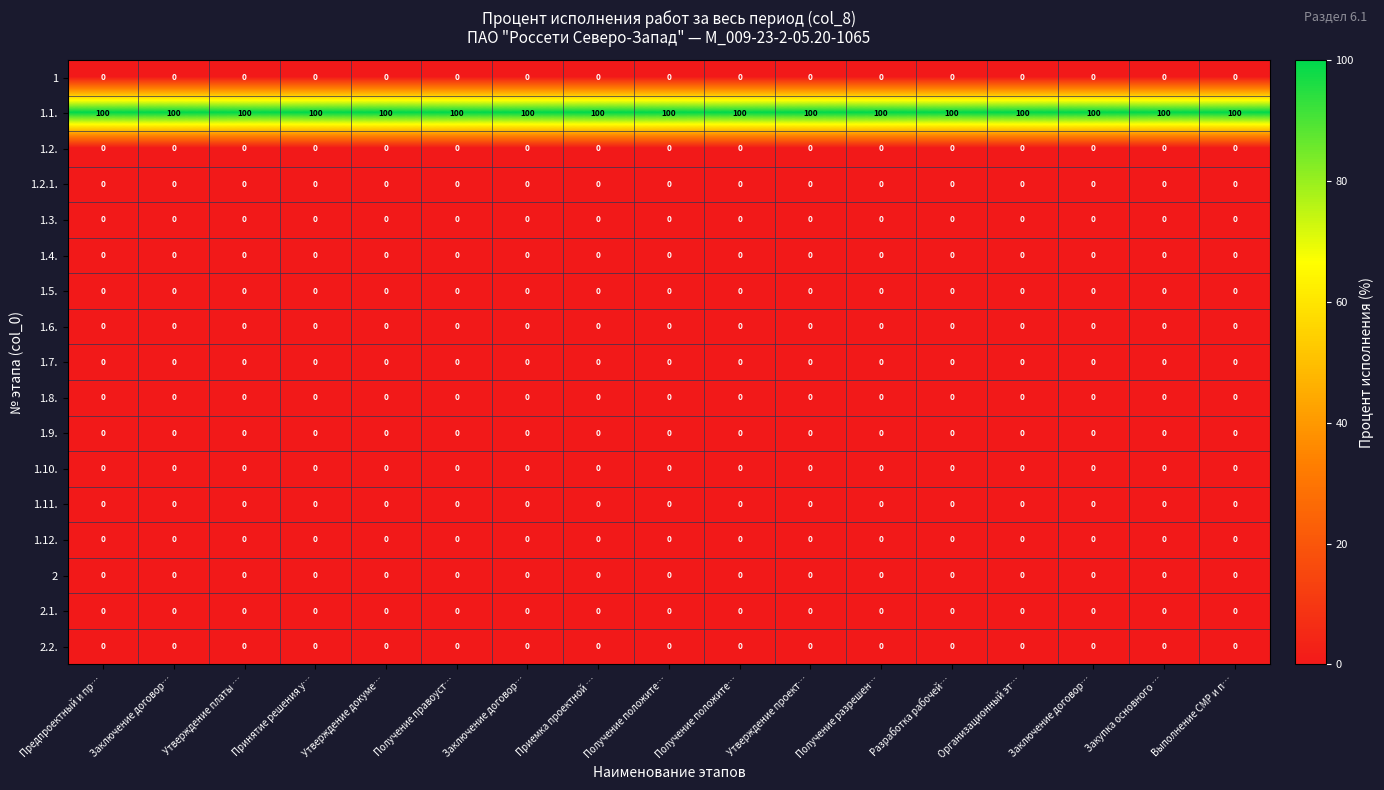

Reading left to right, transcribe all the data shown in this chart.

1: Предпроектный и пр…=0	Заключение договор…=0	Утверждение платы …=0	Принятие решения у…=0	Утверждение докуме…=0	Получение правоуст…=0	Заключение договор…=0	Приемка проектной …=0	Получение положите…=0	Получение положите…=0	Утверждение проект…=0	Получение разрешен…=0	Разработка рабочей…=0	Организационный эт…=0	Заключение договор…=0	Закупка основного …=0	Выполнение СМР и п…=0
1.1.: Предпроектный и пр…=100	Заключение договор…=100	Утверждение платы …=100	Принятие решения у…=100	Утверждение докуме…=100	Получение правоуст…=100	Заключение договор…=100	Приемка проектной …=100	Получение положите…=100	Получение положите…=100	Утверждение проект…=100	Получение разрешен…=100	Разработка рабочей…=100	Организационный эт…=100	Заключение договор…=100	Закупка основного …=100	Выполнение СМР и п…=100
1.2.: Предпроектный и пр…=0	Заключение договор…=0	Утверждение платы …=0	Принятие решения у…=0	Утверждение докуме…=0	Получение правоуст…=0	Заключение договор…=0	Приемка проектной …=0	Получение положите…=0	Получение положите…=0	Утверждение проект…=0	Получение разрешен…=0	Разработка рабочей…=0	Организационный эт…=0	Заключение договор…=0	Закупка основного …=0	Выполнение СМР и п…=0
1.2.1.: Предпроектный и пр…=0	Заключение договор…=0	Утверждение платы …=0	Принятие решения у…=0	Утверждение докуме…=0	Получение правоуст…=0	Заключение договор…=0	Приемка проектной …=0	Получение положите…=0	Получение положите…=0	Утверждение проект…=0	Получение разрешен…=0	Разработка рабочей…=0	Организационный эт…=0	Заключение договор…=0	Закупка основного …=0	Выполнение СМР и п…=0
1.3.: Предпроектный и пр…=0	Заключение договор…=0	Утверждение платы …=0	Принятие решения у…=0	Утверждение докуме…=0	Получение правоуст…=0	Заключение договор…=0	Приемка проектной …=0	Получение положите…=0	Получение положите…=0	Утверждение проект…=0	Получение разрешен…=0	Разработка рабочей…=0	Организационный эт…=0	Заключение договор…=0	Закупка основного …=0	Выполнение СМР и п…=0
1.4.: Предпроектный и пр…=0	Заключение договор…=0	Утверждение платы …=0	Принятие решения у…=0	Утверждение докуме…=0	Получение правоуст…=0	Заключение договор…=0	Приемка проектной …=0	Получение положите…=0	Получение положите…=0	Утверждение проект…=0	Получение разрешен…=0	Разработка рабочей…=0	Организационный эт…=0	Заключение договор…=0	Закупка основного …=0	Выполнение СМР и п…=0
1.5.: Предпроектный и пр…=0	Заключение договор…=0	Утверждение платы …=0	Принятие решения у…=0	Утверждение докуме…=0	Получение правоуст…=0	Заключение договор…=0	Приемка проектной …=0	Получение положите…=0	Получение положите…=0	Утверждение проект…=0	Получение разрешен…=0	Разработка рабочей…=0	Организационный эт…=0	Заключение договор…=0	Закупка основного …=0	Выполнение СМР и п…=0
1.6.: Предпроектный и пр…=0	Заключение договор…=0	Утверждение платы …=0	Принятие решения у…=0	Утверждение докуме…=0	Получение правоуст…=0	Заключение договор…=0	Приемка проектной …=0	Получение положите…=0	Получение положите…=0	Утверждение проект…=0	Получение разрешен…=0	Разработка рабочей…=0	Организационный эт…=0	Заключение договор…=0	Закупка основного …=0	Выполнение СМР и п…=0
1.7.: Предпроектный и пр…=0	Заключение договор…=0	Утверждение платы …=0	Принятие решения у…=0	Утверждение докуме…=0	Получение правоуст…=0	Заключение договор…=0	Приемка проектной …=0	Получение положите…=0	Получение положите…=0	Утверждение проект…=0	Получение разрешен…=0	Разработка рабочей…=0	Организационный эт…=0	Заключение договор…=0	Закупка основного …=0	Выполнение СМР и п…=0
1.8.: Предпроектный и пр…=0	Заключение договор…=0	Утверждение платы …=0	Принятие решения у…=0	Утверждение докуме…=0	Получение правоуст…=0	Заключение договор…=0	Приемка проектной …=0	Получение положите…=0	Получение положите…=0	Утверждение проект…=0	Получение разрешен…=0	Разработка рабочей…=0	Организационный эт…=0	Заключение договор…=0	Закупка основного …=0	Выполнение СМР и п…=0
1.9.: Предпроектный и пр…=0	Заключение договор…=0	Утверждение платы …=0	Принятие решения у…=0	Утверждение докуме…=0	Получение правоуст…=0	Заключение договор…=0	Приемка проектной …=0	Получение положите…=0	Получение положите…=0	Утверждение проект…=0	Получение разрешен…=0	Разработка рабочей…=0	Организационный эт…=0	Заключение договор…=0	Закупка основного …=0	Выполнение СМР и п…=0
1.10.: Предпроектный и пр…=0	Заключение договор…=0	Утверждение платы …=0	Принятие решения у…=0	Утверждение докуме…=0	Получение правоуст…=0	Заключение договор…=0	Приемка проектной …=0	Получение положите…=0	Получение положите…=0	Утверждение проект…=0	Получение разрешен…=0	Разработка рабочей…=0	Организационный эт…=0	Заключение договор…=0	Закупка основного …=0	Выполнение СМР и п…=0
1.11.: Предпроектный и пр…=0	Заключение договор…=0	Утверждение платы …=0	Принятие решения у…=0	Утверждение докуме…=0	Получение правоуст…=0	Заключение договор…=0	Приемка проектной …=0	Получение положите…=0	Получение положите…=0	Утверждение проект…=0	Получение разрешен…=0	Разработка рабочей…=0	Организационный эт…=0	Заключение договор…=0	Закупка основного …=0	Выполнение СМР и п…=0
1.12.: Предпроектный и пр…=0	Заключение договор…=0	Утверждение платы …=0	Принятие решения у…=0	Утверждение докуме…=0	Получение правоуст…=0	Заключение договор…=0	Приемка проектной …=0	Получение положите…=0	Получение положите…=0	Утверждение проект…=0	Получение разрешен…=0	Разработка рабочей…=0	Организационный эт…=0	Заключение договор…=0	Закупка основного …=0	Выполнение СМР и п…=0
2: Предпроектный и пр…=0	Заключение договор…=0	Утверждение платы …=0	Принятие решения у…=0	Утверждение докуме…=0	Получение правоуст…=0	Заключение договор…=0	Приемка проектной …=0	Получение положите…=0	Получение положите…=0	Утверждение проект…=0	Получение разрешен…=0	Разработка рабочей…=0	Организационный эт…=0	Заключение договор…=0	Закупка основного …=0	Выполнение СМР и п…=0
2.1.: Предпроектный и пр…=0	Заключение договор…=0	Утверждение платы …=0	Принятие решения у…=0	Утверждение докуме…=0	Получение правоуст…=0	Заключение договор…=0	Приемка проектной …=0	Получение положите…=0	Получение положите…=0	Утверждение проект…=0	Получение разрешен…=0	Разработка рабочей…=0	Организационный эт…=0	Заключение договор…=0	Закупка основного …=0	Выполнение СМР и п…=0
2.2.: Предпроектный и пр…=0	Заключение договор…=0	Утверждение платы …=0	Принятие решения у…=0	Утверждение докуме…=0	Получение правоуст…=0	Заключение договор…=0	Приемка проектной …=0	Получение положите…=0	Получение положите…=0	Утверждение проект…=0	Получение разрешен…=0	Разработка рабочей…=0	Организационный эт…=0	Заключение договор…=0	Закупка основного …=0	Выполнение СМР и п…=0